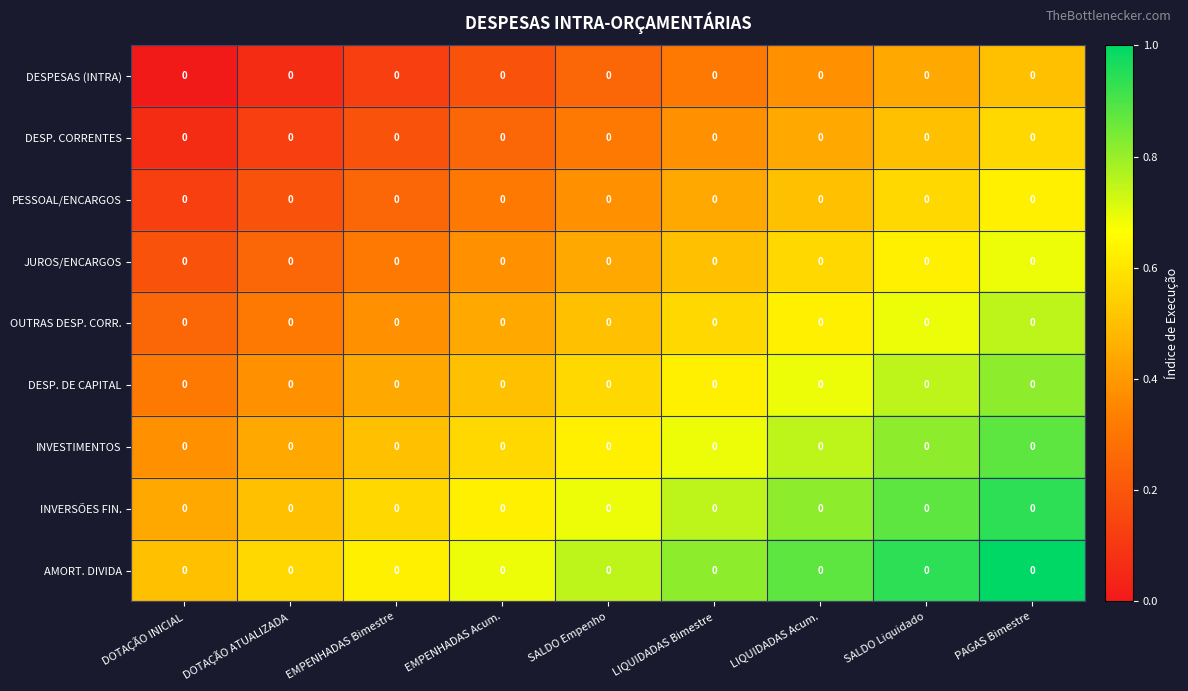

The OUTRAS DESP. CORR. series shows 0.2 at EMPENHADAS Bimestre. True or false?

False